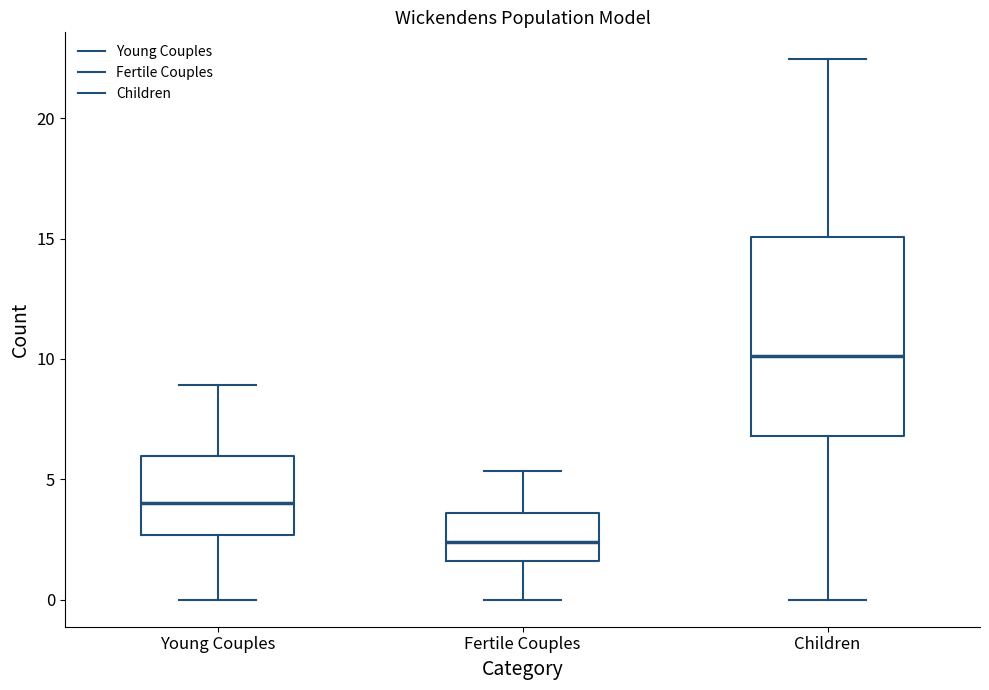

Where is the lower edge of the box for Children on the y-axis? The values are not printed on the chart, so give them approximately, as read against the axis.

7.0